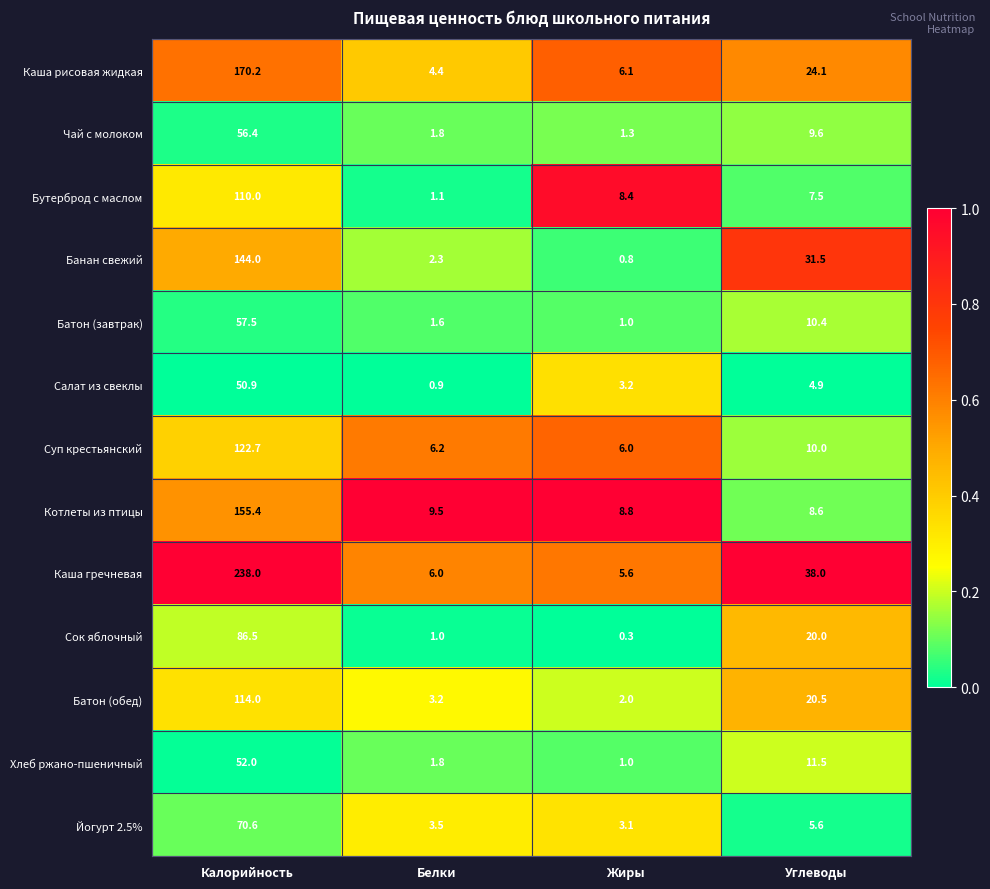

What is the total value across all series at Углеводы?

202.2